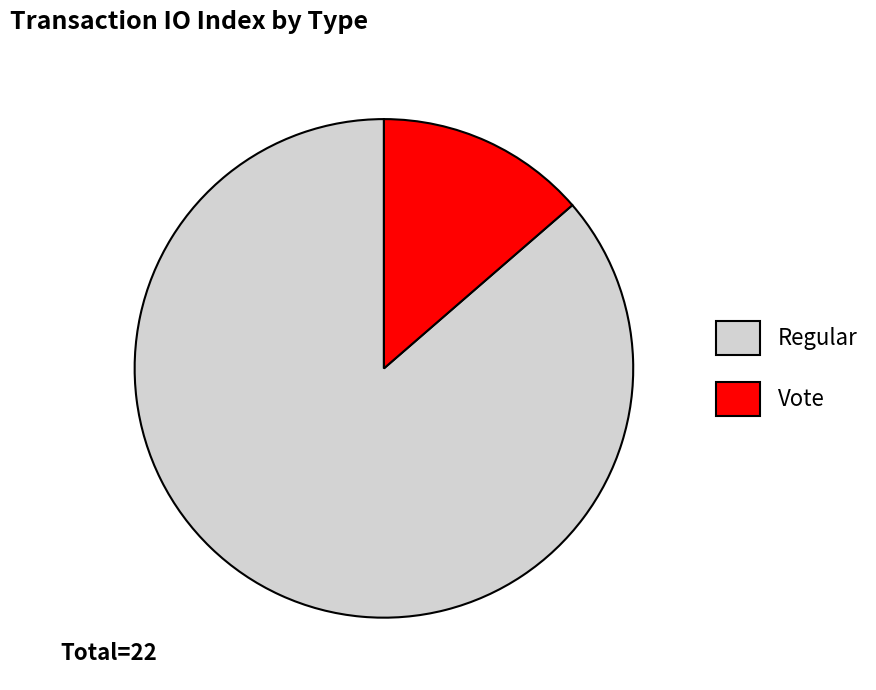

Does any single category account for the majority?

Yes